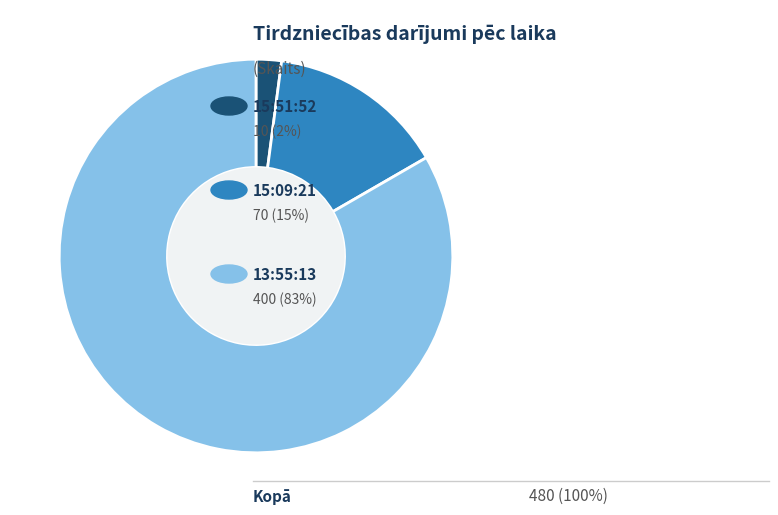

Is there any slice that represents more than half of the pie?

Yes